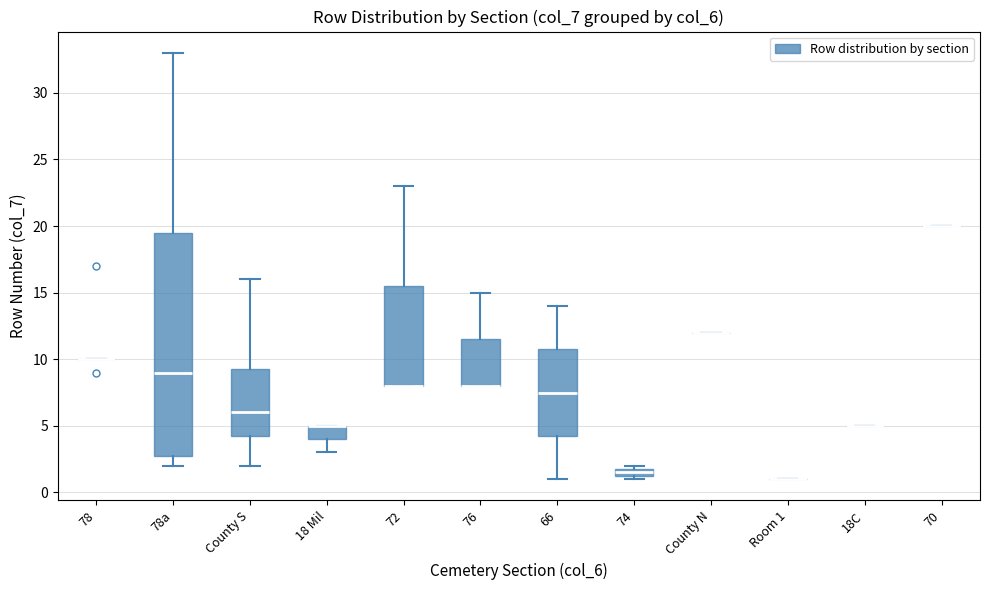

Comparing the boxes themselves (not the whiskers), which one is the tallest?

78a